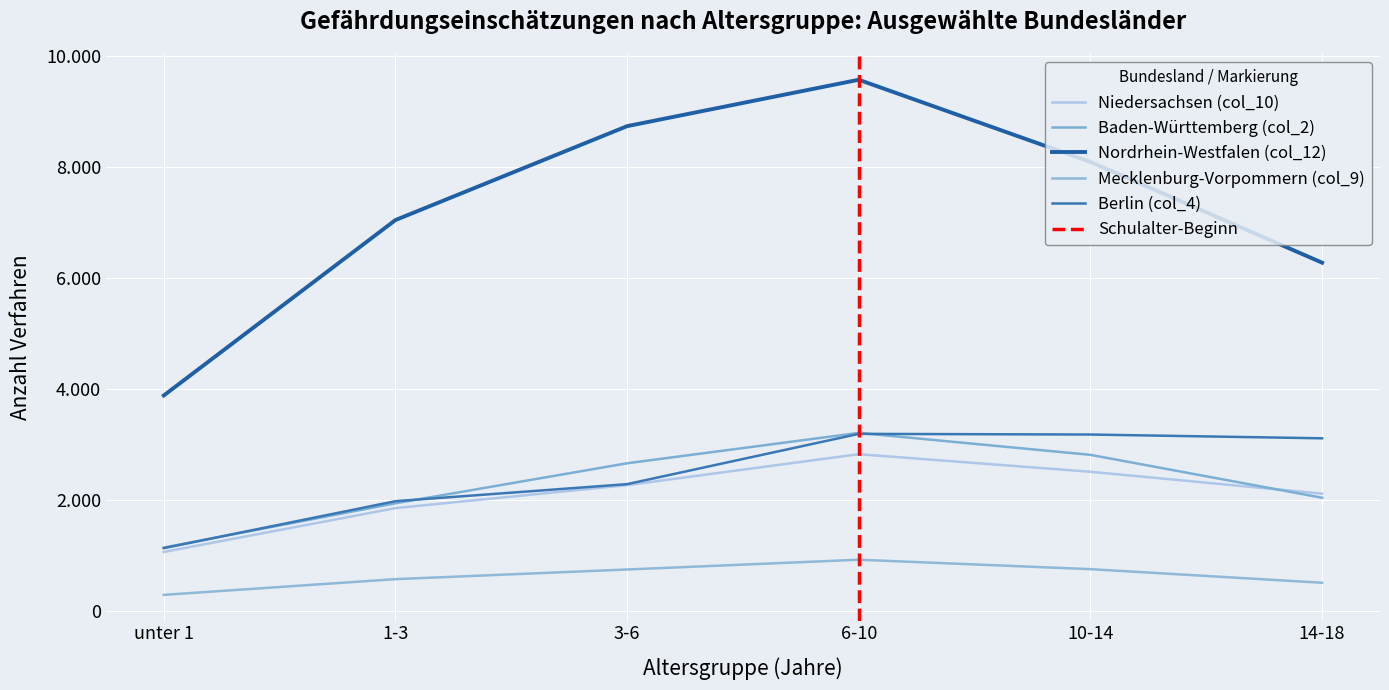

At how many categories does at least one series exceed 5514?

5